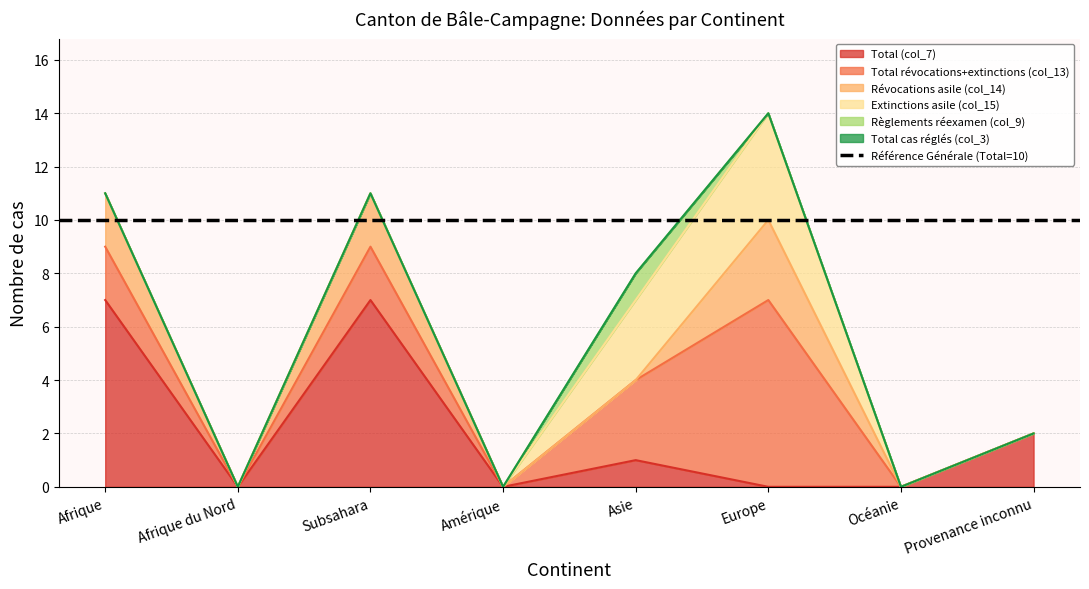

How many times do Révocations asile (col_14) and Règlements réexamen (col_9) cross each other?

1